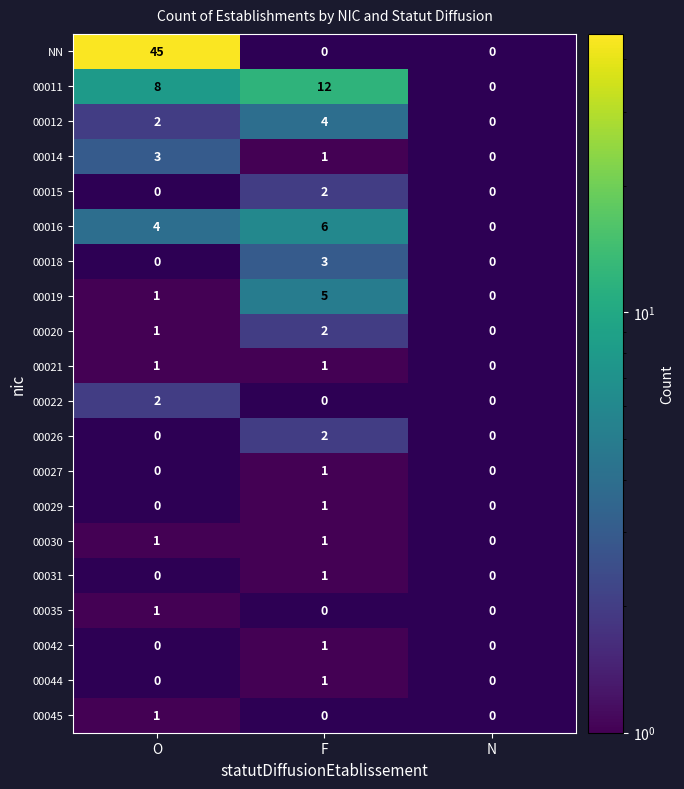

What is the total value across all series at F?

44